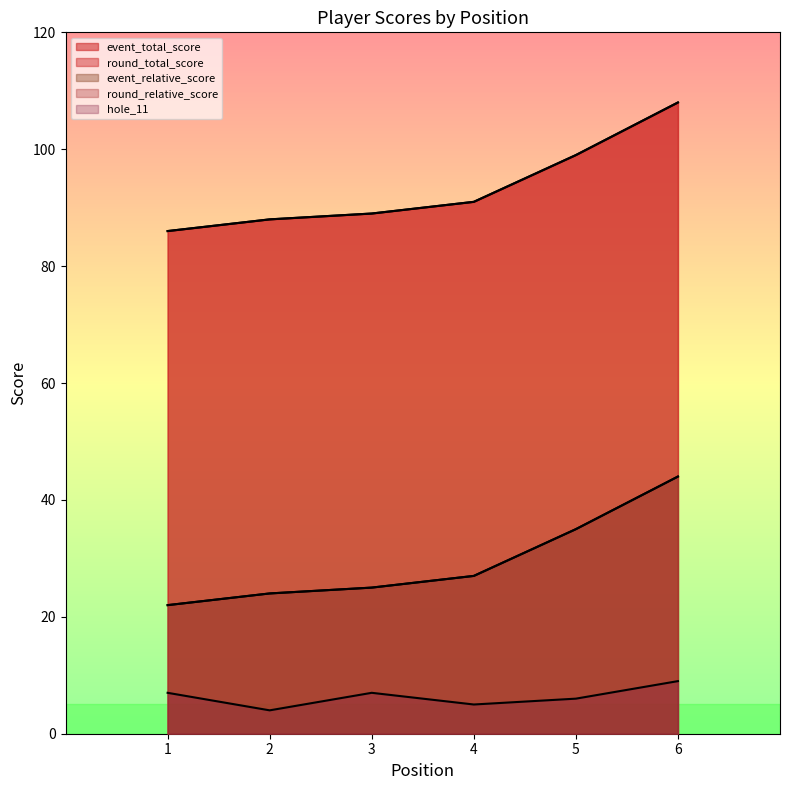

What are all the series names shown in the legend?

event_relative_score, event_total_score, round_relative_score, round_total_score, hole_11